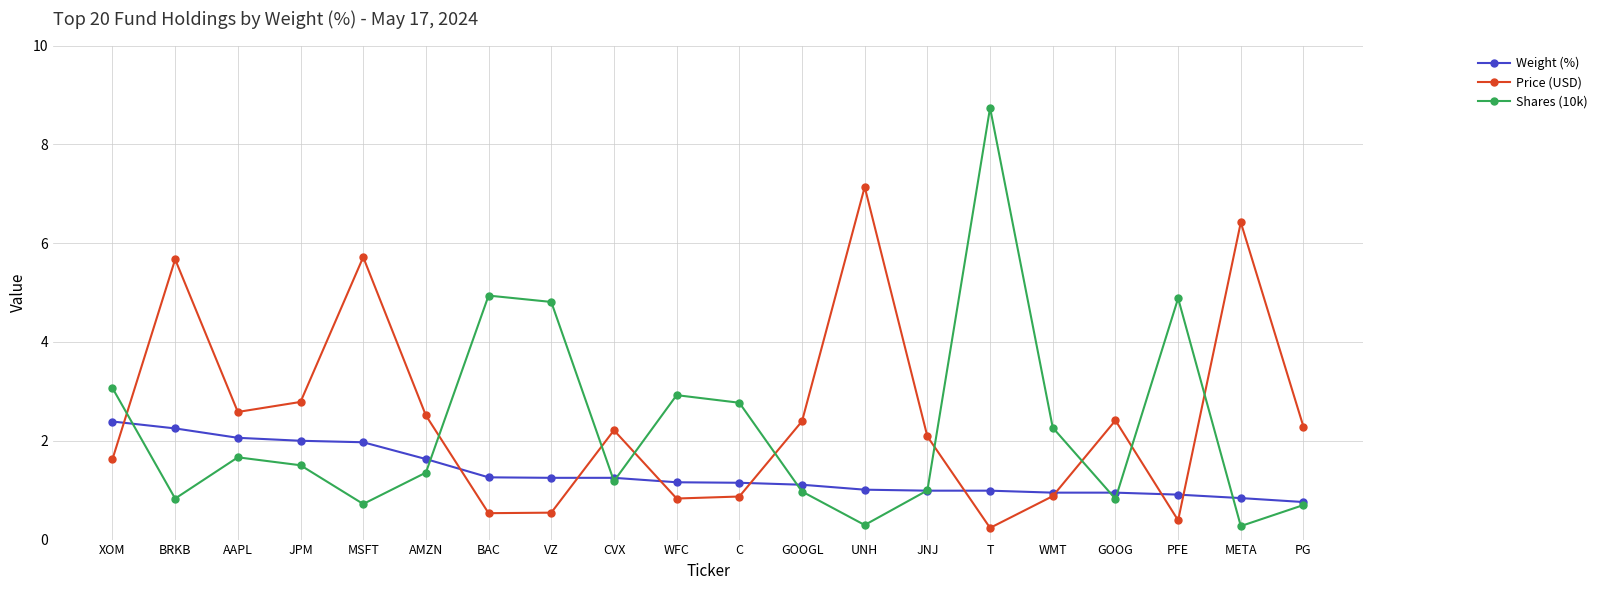

What are all the series names shown in the legend?

Weight (%), Price (USD), Shares (10k)